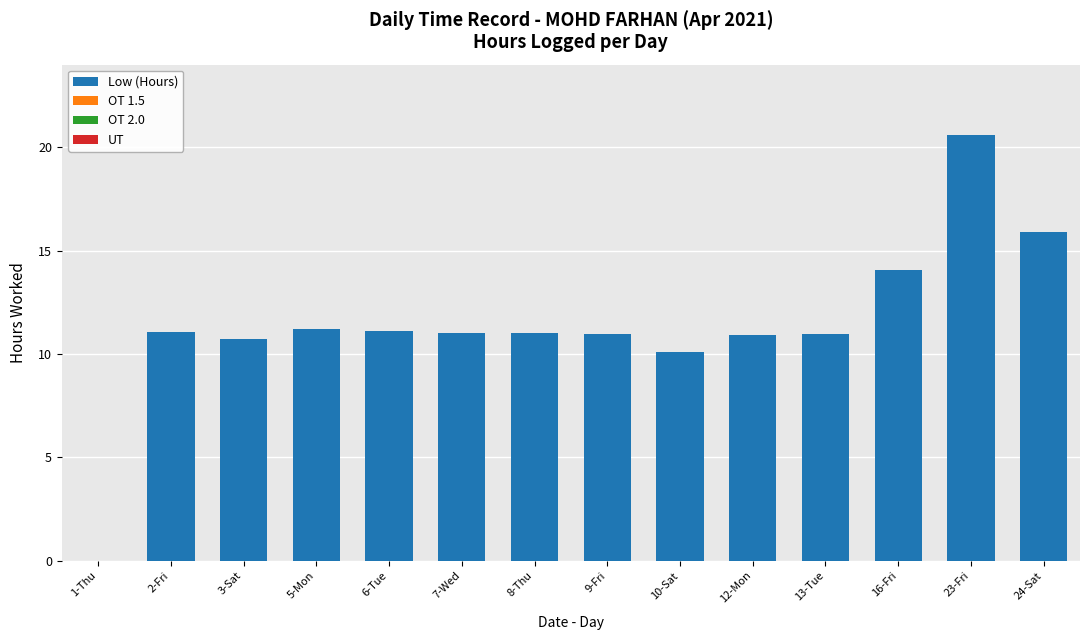

Approximately how many times larger is the value at 5-Mon compared to 7-Wed?

1.0